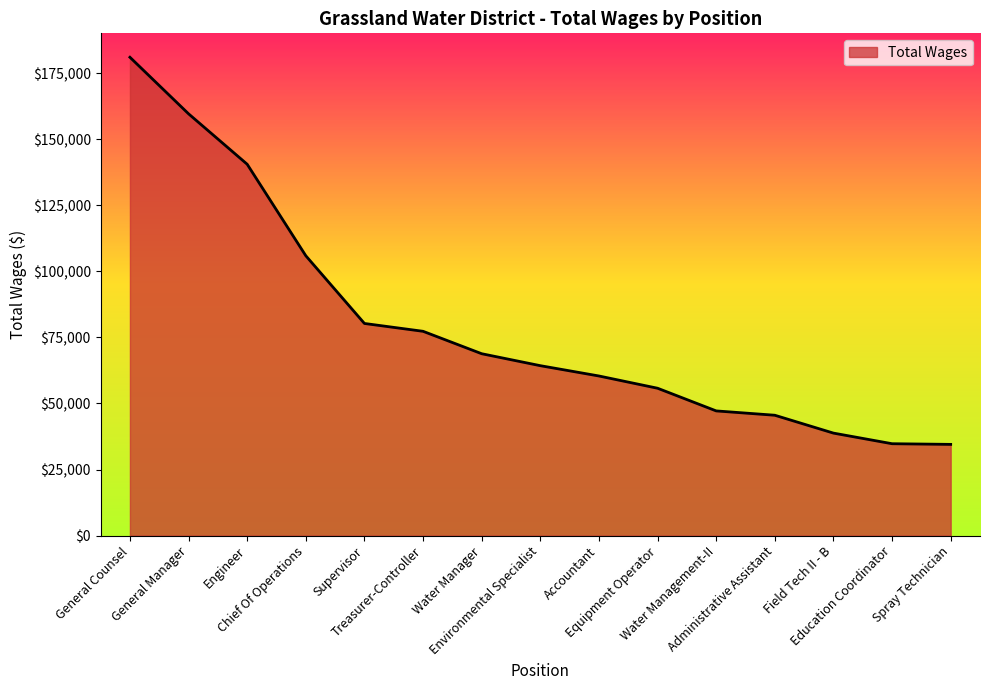

What is the difference between the maximum and minimum values?

146472